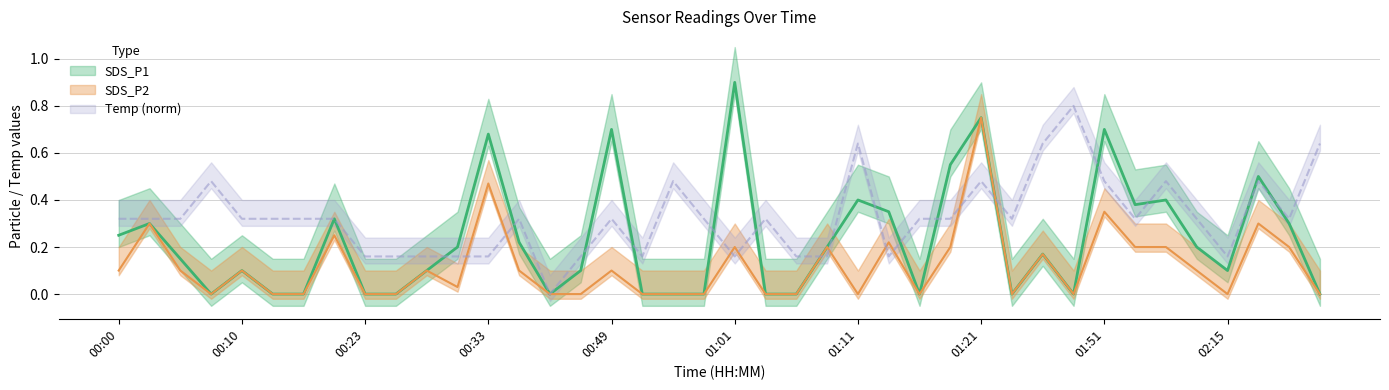

True or false: SDS_P1 and SDS_P2 cross at least once.

False